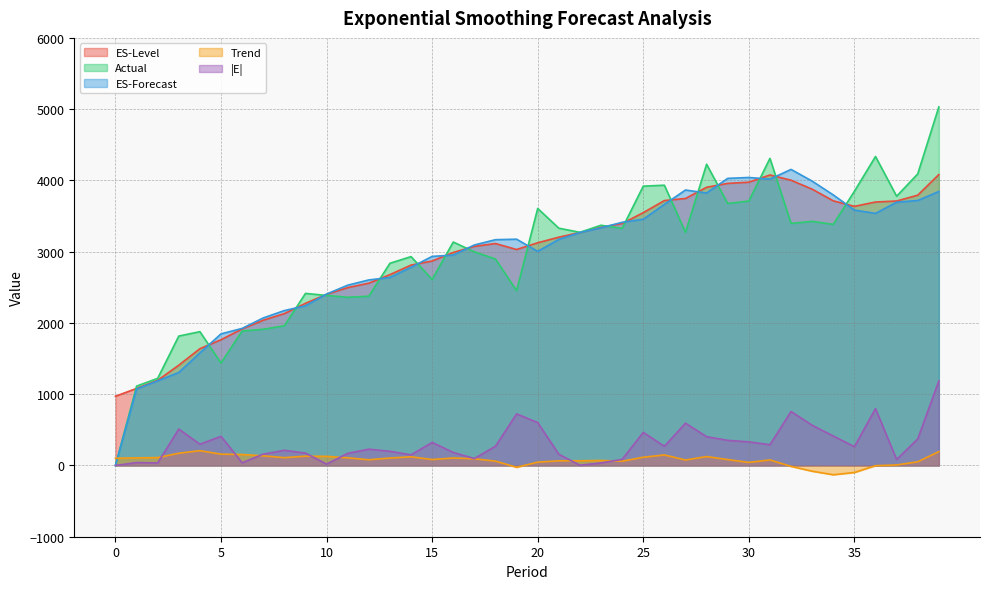

What is the total value across all series at 31?

12773.1